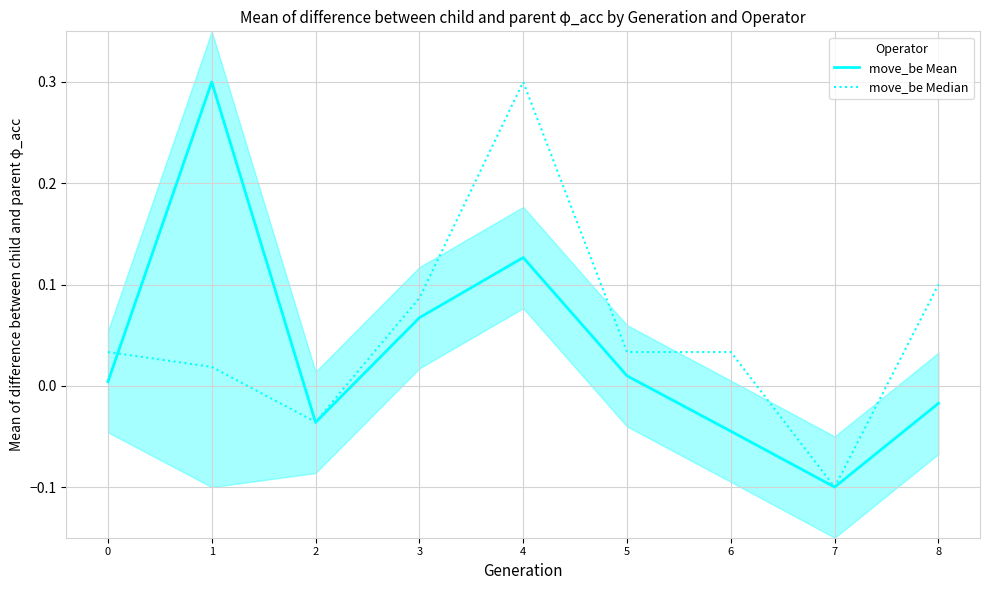

At which category is the sum across all series the highest?

4